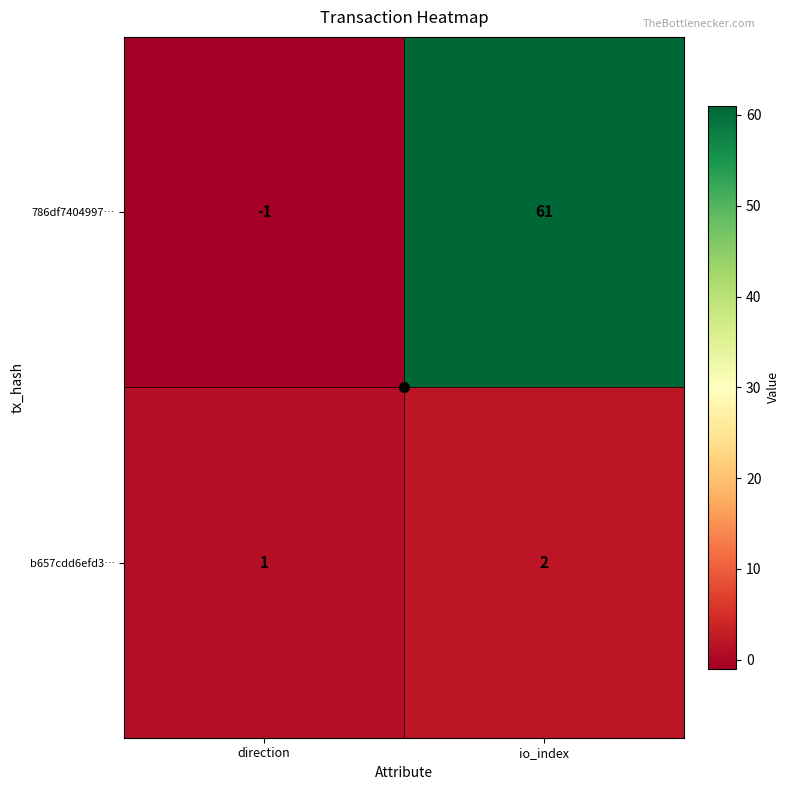

How many categories are shown in the chart?

2